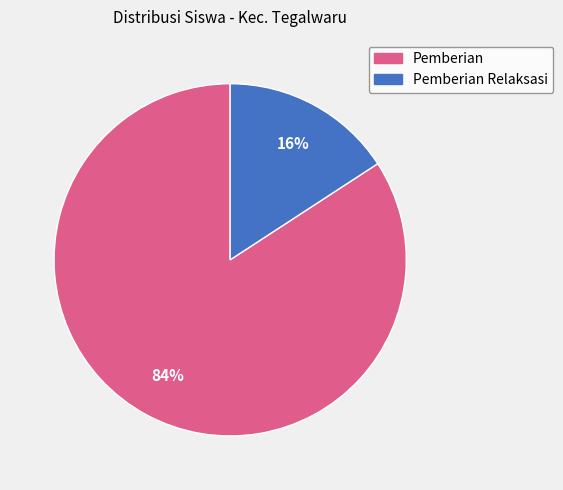

How many segments does this pie chart have?

2